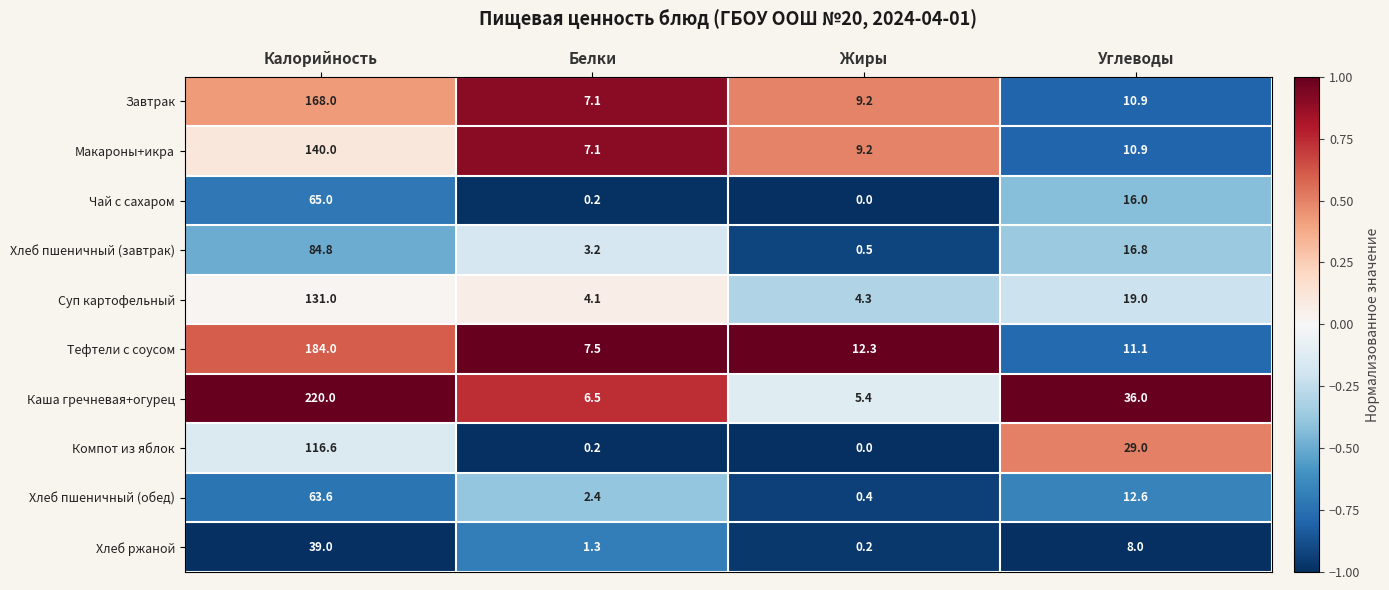

At which category is the sum across all series the highest?

Калорийность